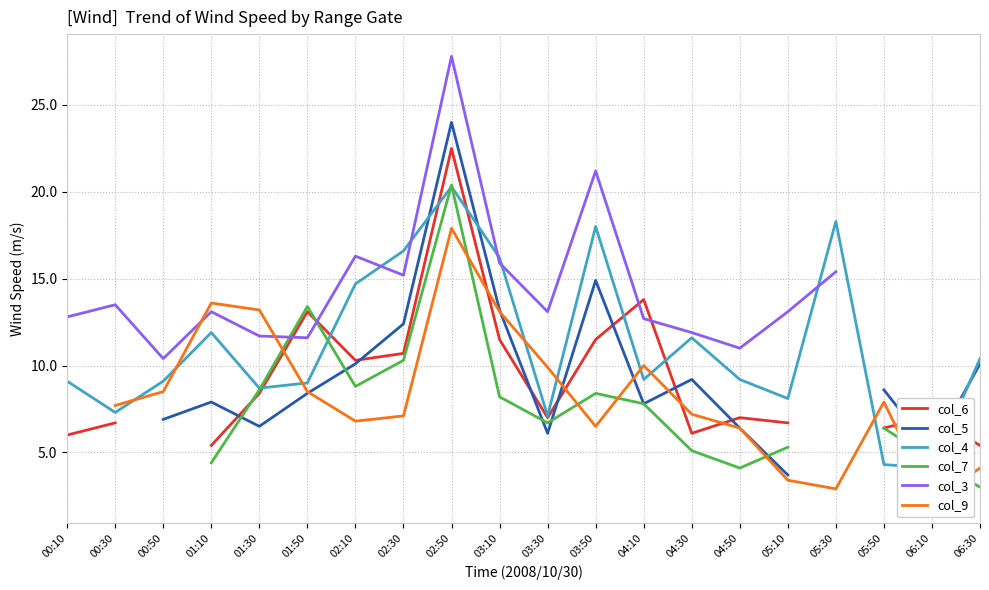

Is it true that col_3 equals 16.4 at 06:30?

False